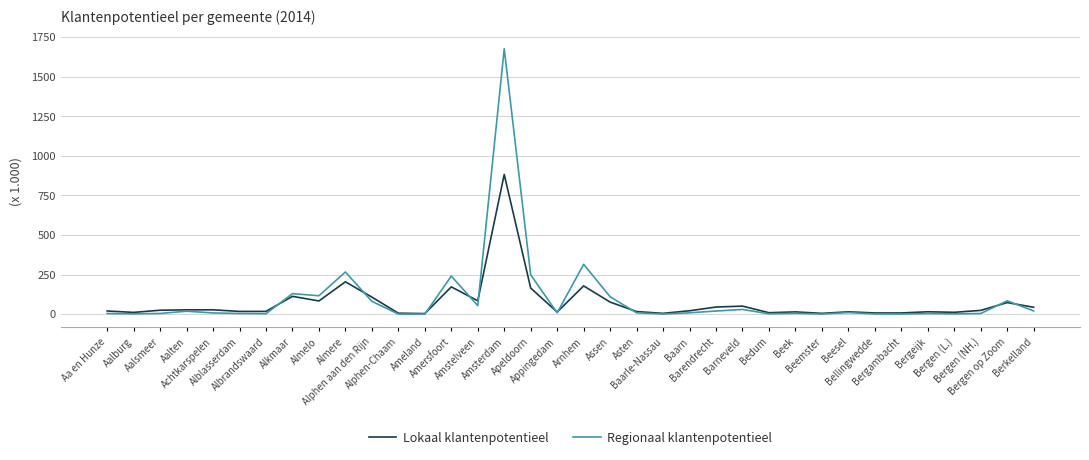

Is the value of Lokaal klantenpotentieel at Ameland greater than the value of Regionaal klantenpotentieel at Bergen op Zoom?

No